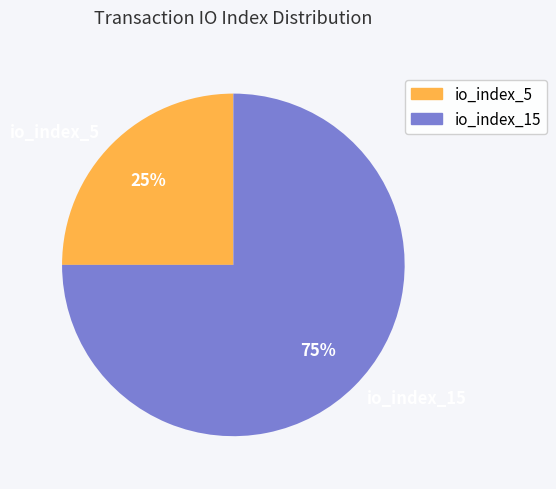

Does io_index_15 account for over 50% of the chart?

Yes